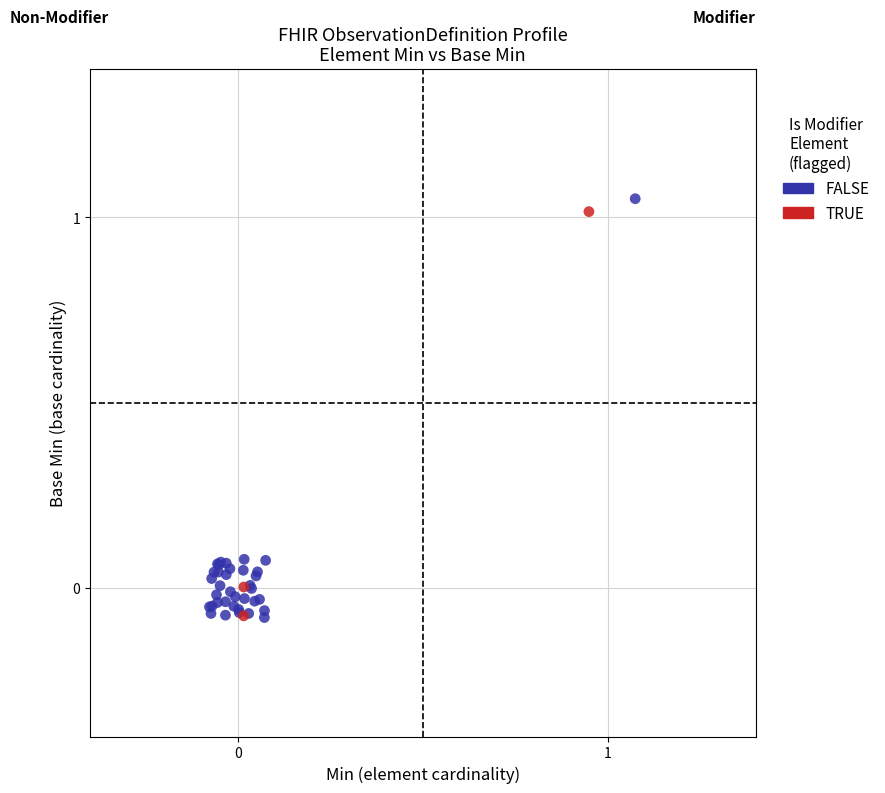

Which series has the widest spread of Y values?

FALSE